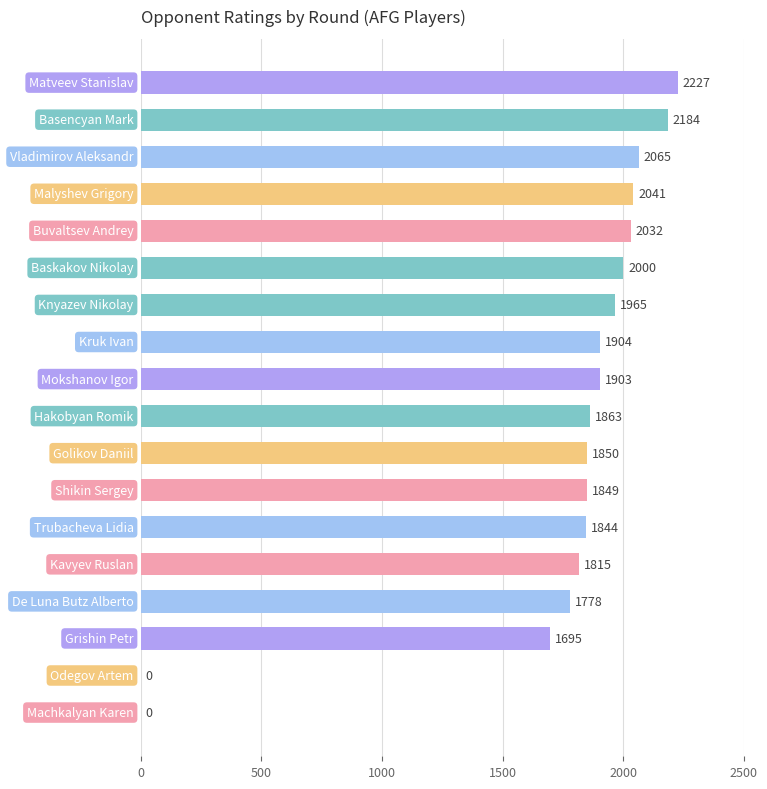

What is the greatest value displayed?

2227